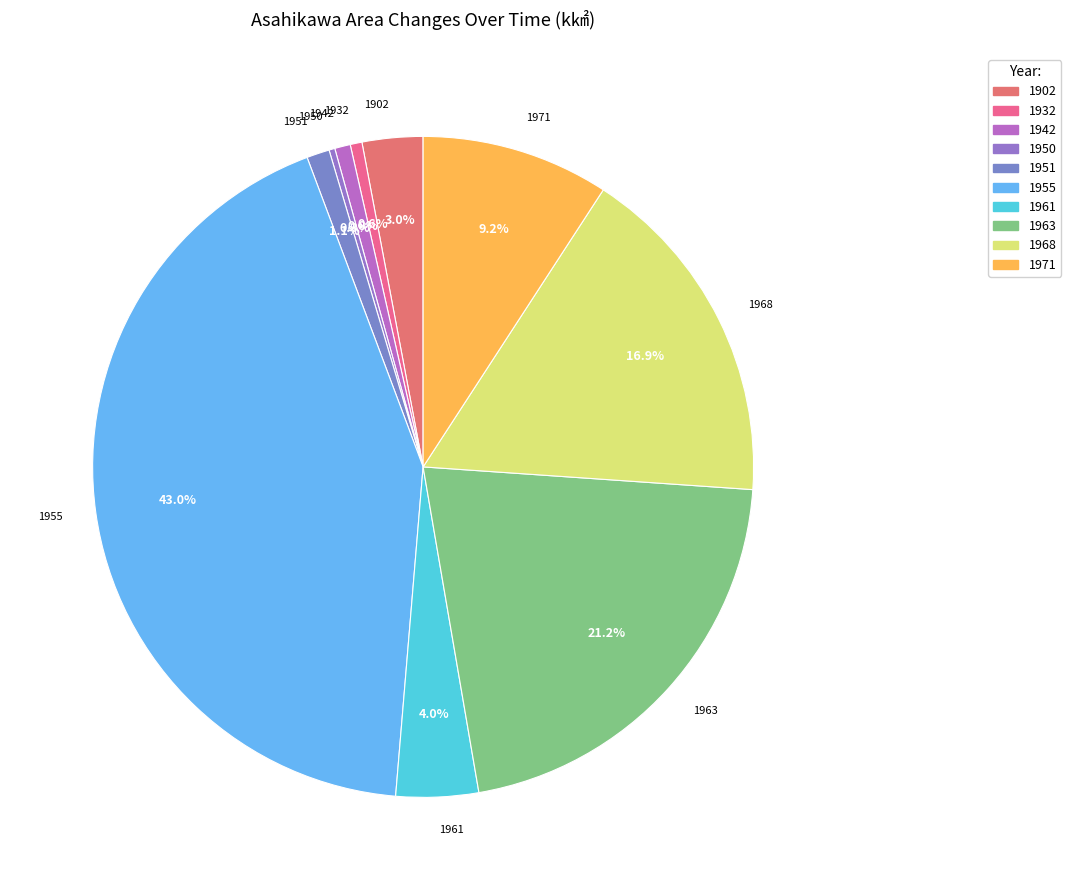

What percentage is the 1951 slice, to the nearest percent?

1%